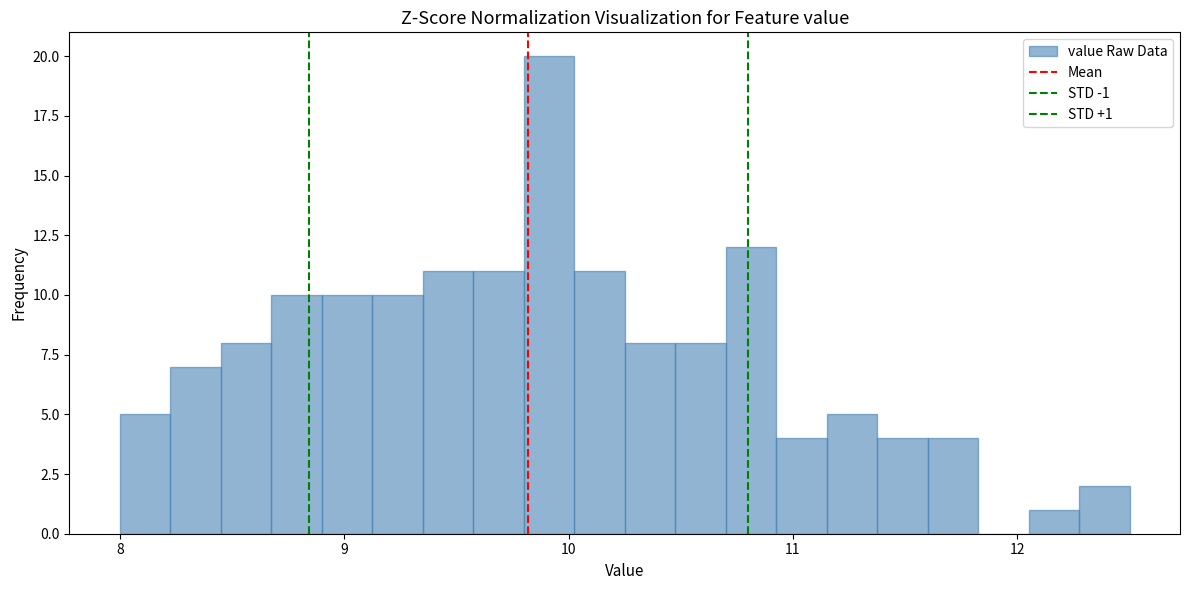

Around what value on the x-axis is the tallest bar? Give the approximate position of its centre, as read against the axis.

9.9